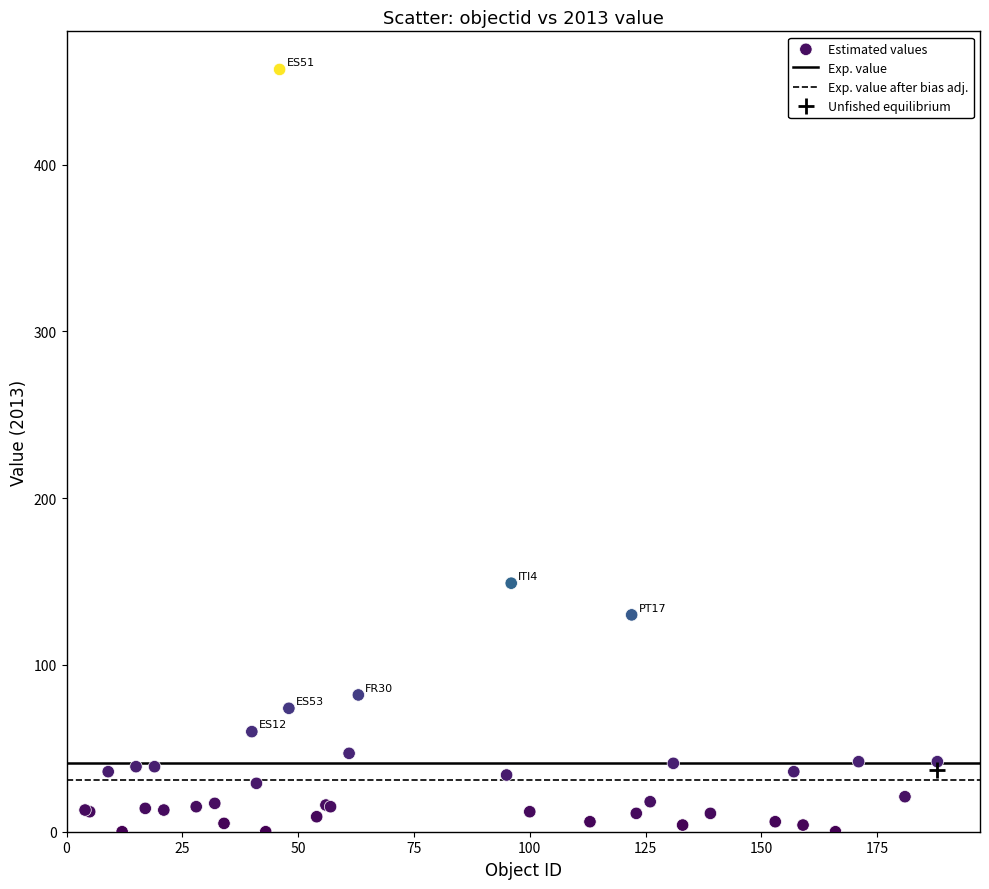

What Y value in the scatter plot is closest to 228?

149